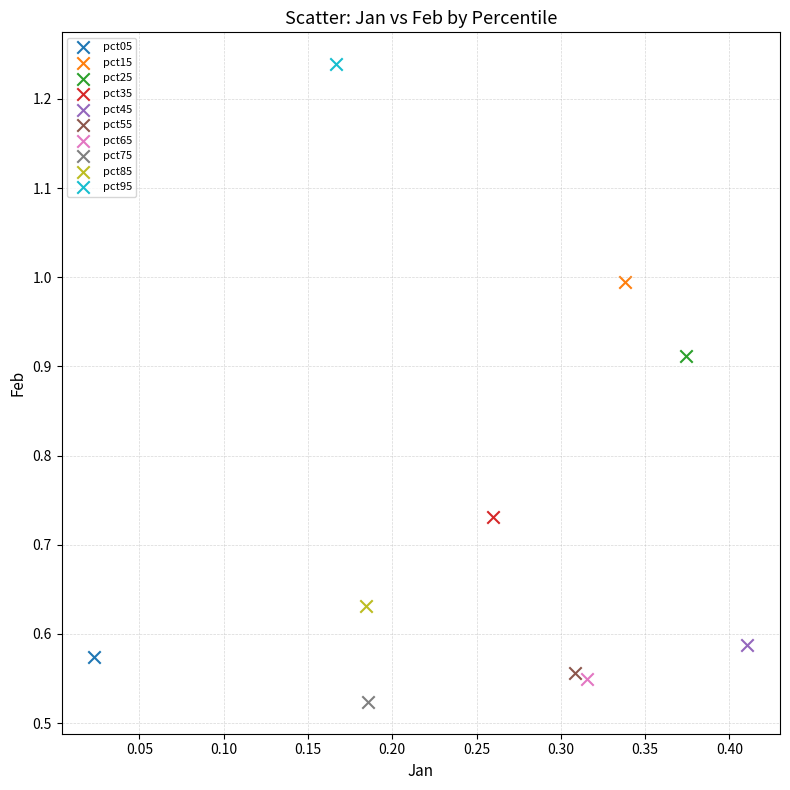

Which series reaches the minimum Y coordinate?

pct75